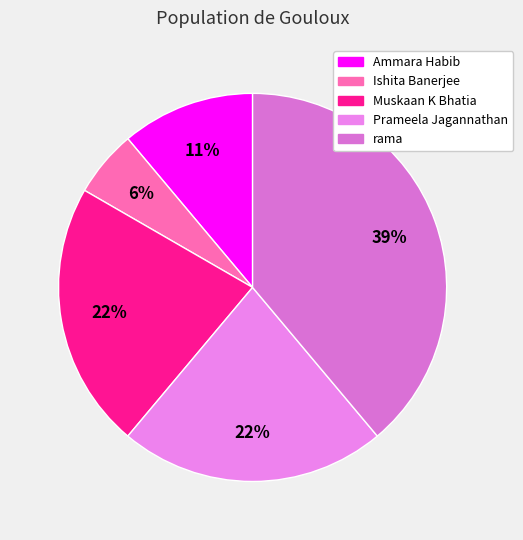

Rank the categories by value from lowest to highest.

Ishita Banerjee, Ammara Habib, Muskaan K Bhatia, Prameela Jagannathan, rama